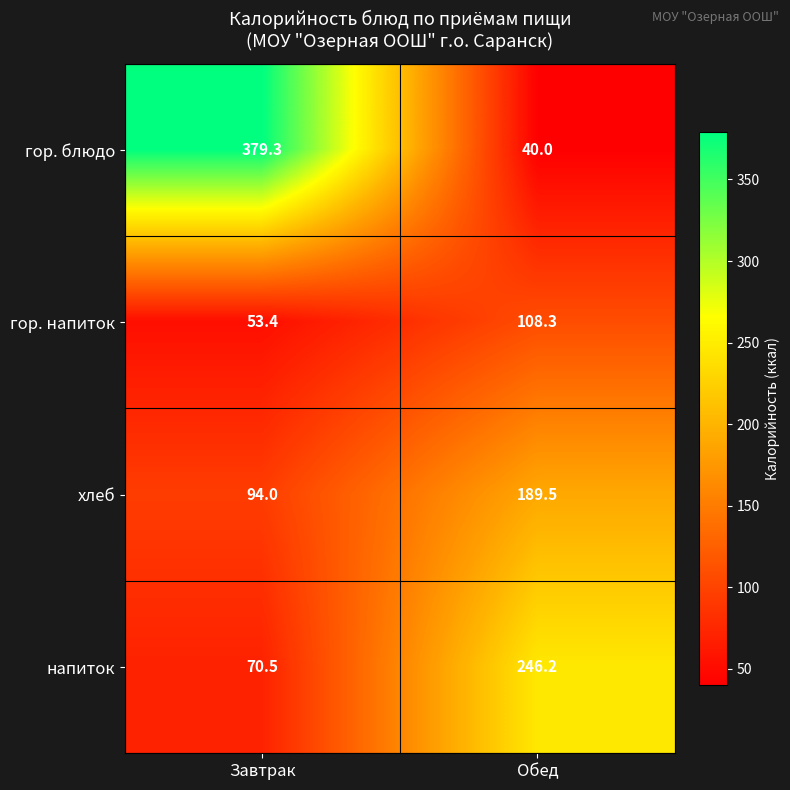

At how many categories does at least one series exceed 335?

1